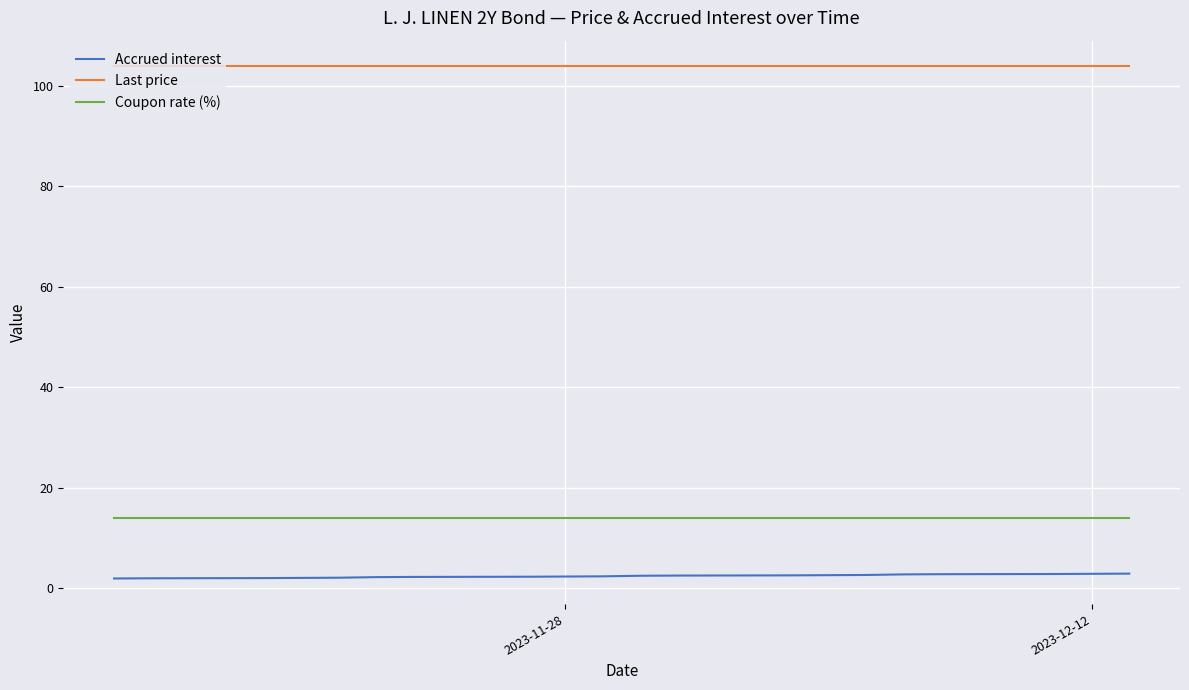

Does the chart display data point markers on the line(s)?

No